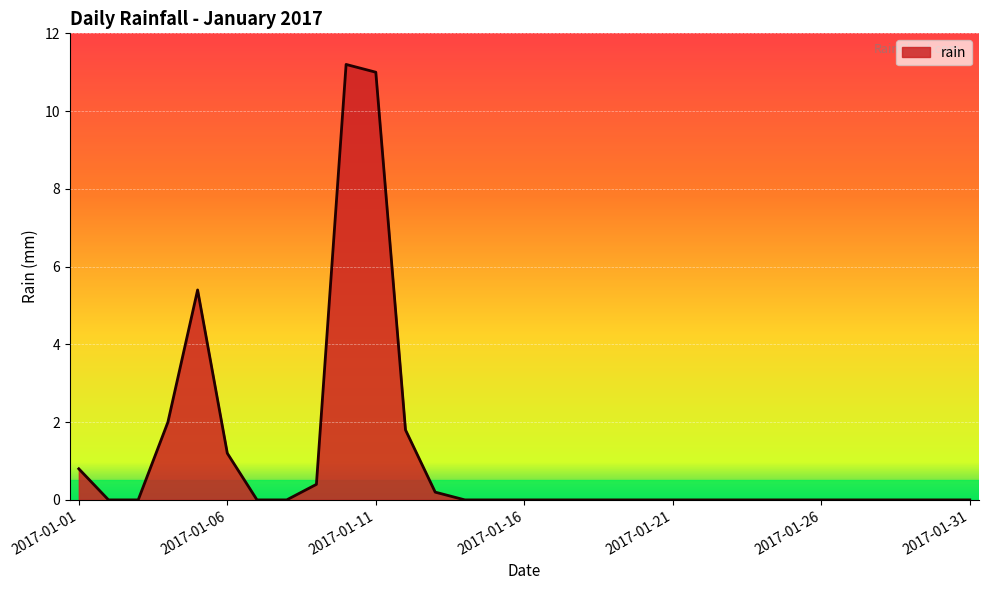

What is the difference between the maximum and minimum values?

11.2